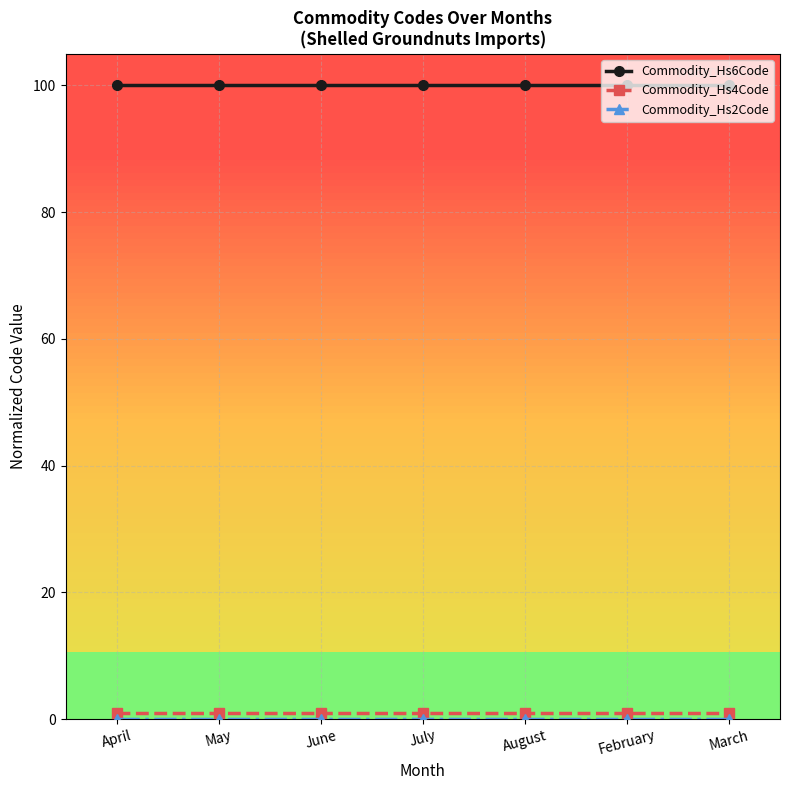

At how many categories does at least one series exceed 78?

7